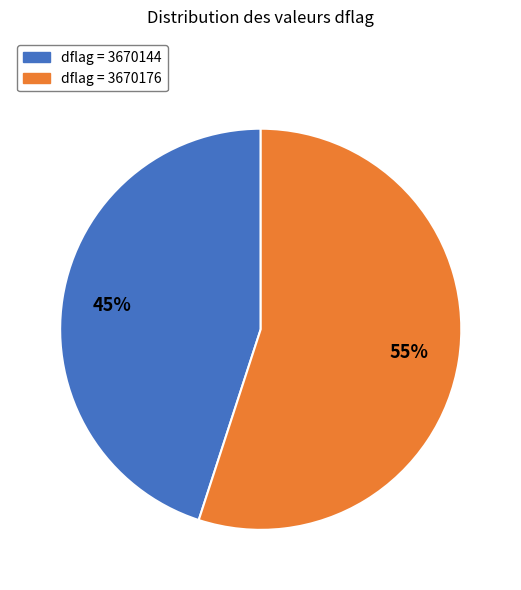

To the nearest percent, what is the difference between the largest and smallest slice percentages?

10%